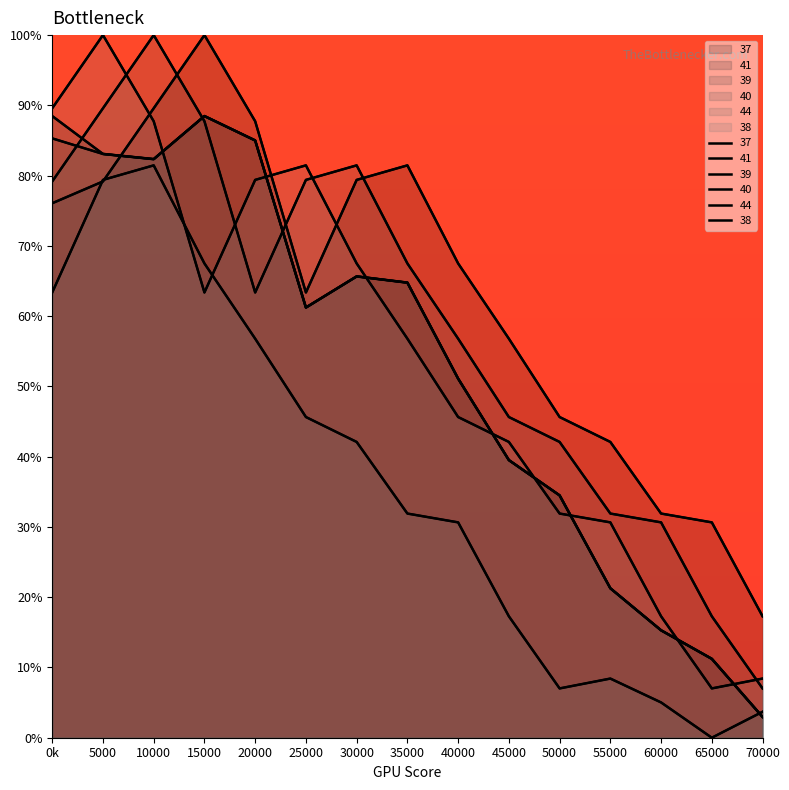

What is the maximum value for 38?

100.0